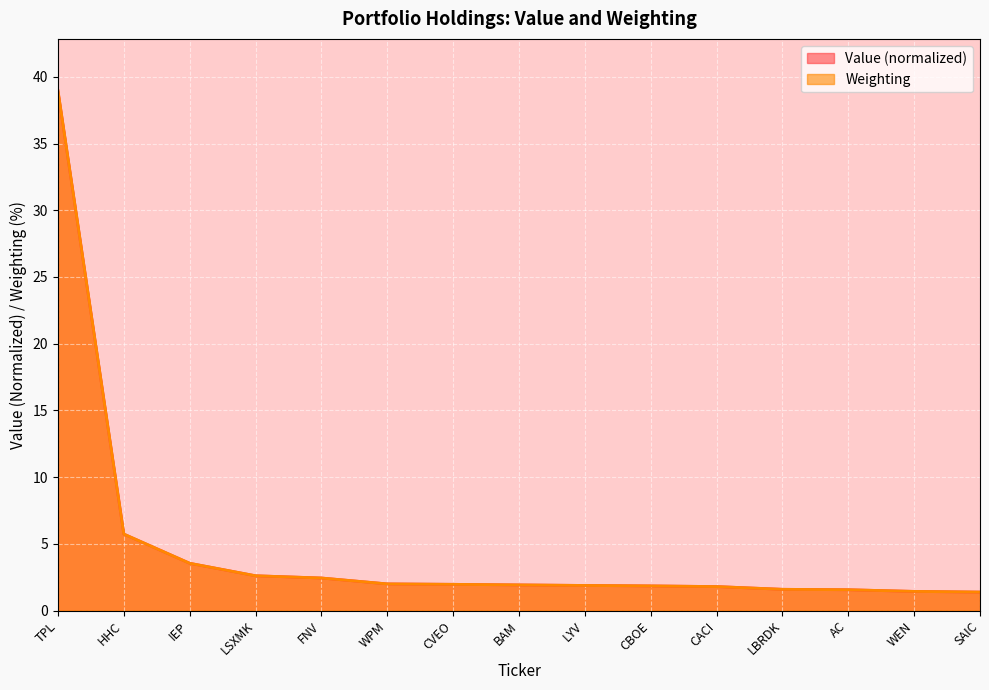

The value of Weighting at CVEO is 2.0. True or false?

True